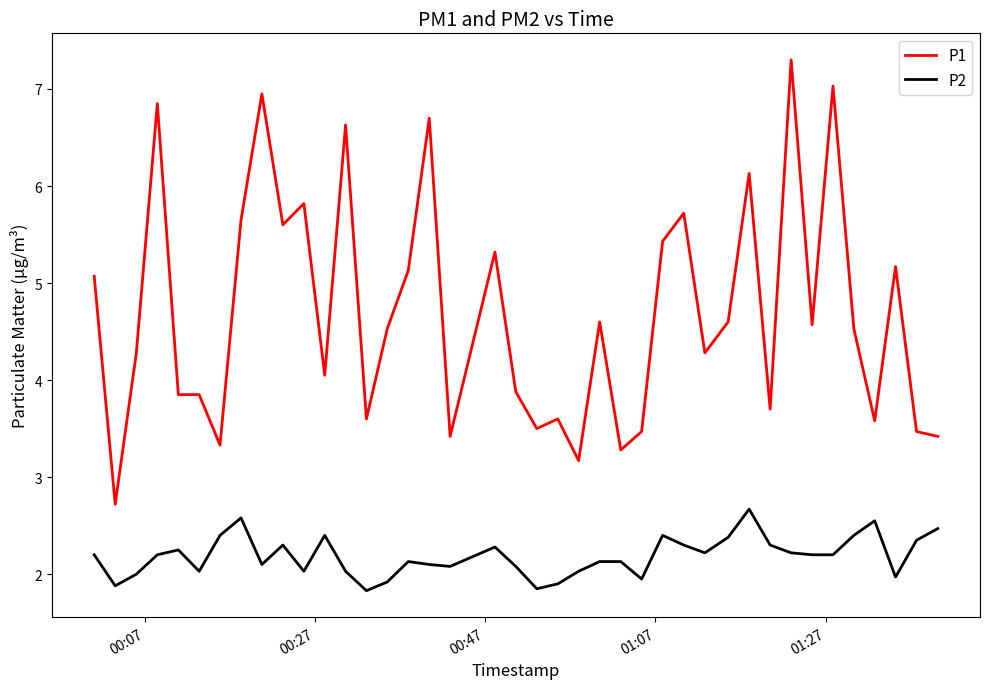

Which series has the largest total across all categories?

P1